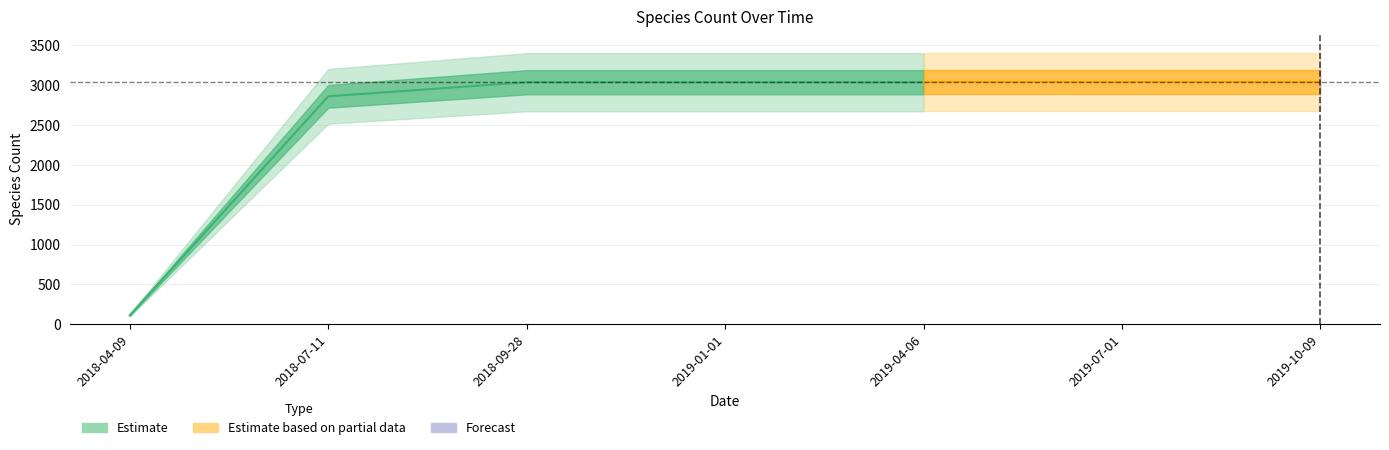

Which series has the largest range (max minus min)?

speciesCount